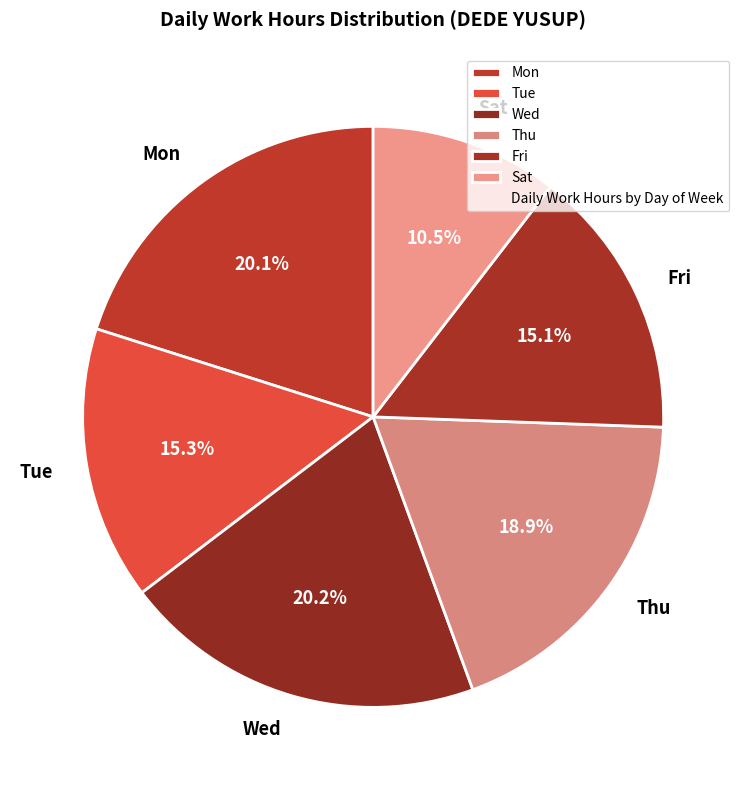

What is the smallest slice in the pie chart?

Sat